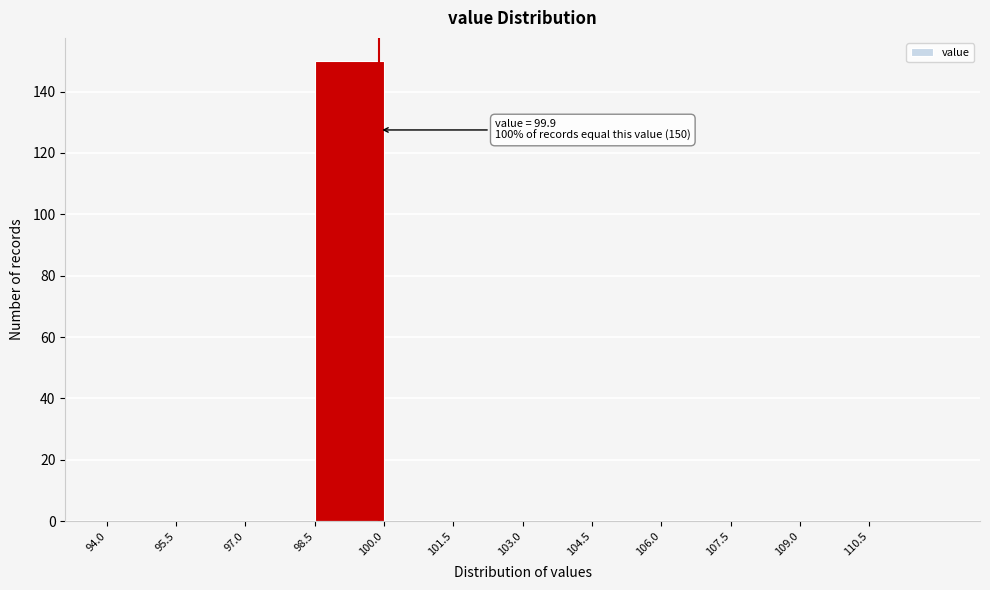

Over which range of the x-axis is the bar tallest?

98.5 to 100.0